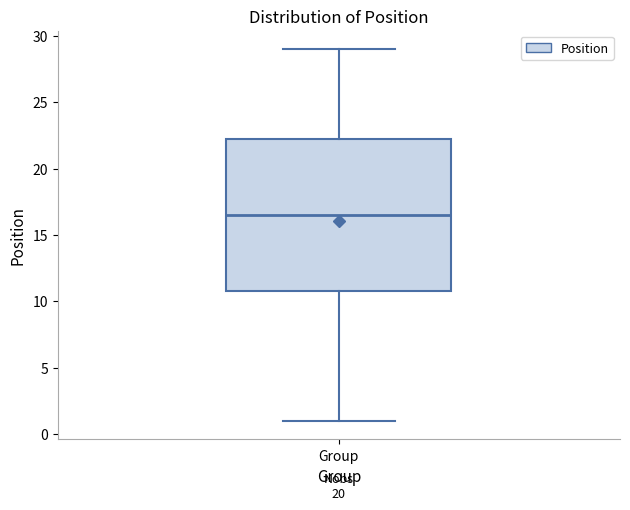

Transcribe this box plot: give where the median line is, the range the box spans, and where the two whiskers end, as read against the y-axis. The values are not printed on the chart, so give them approximately, as read against the axis.

median 16.5, box 11.0 to 22.5, whiskers 1.0 to 29.0